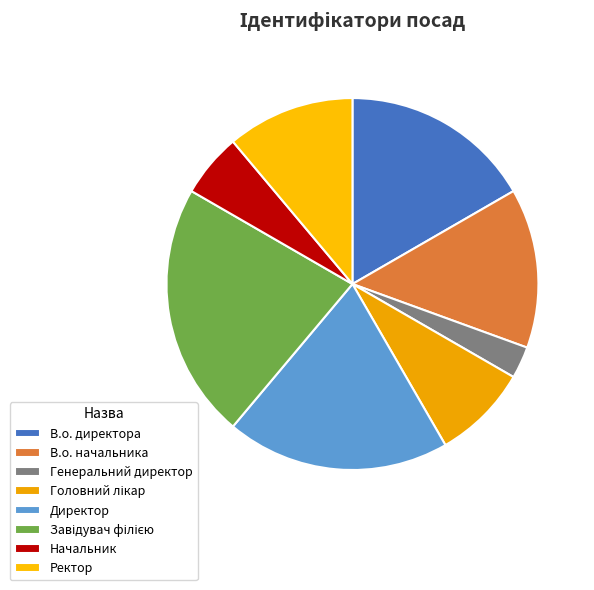

How many slices are in this pie chart?

8